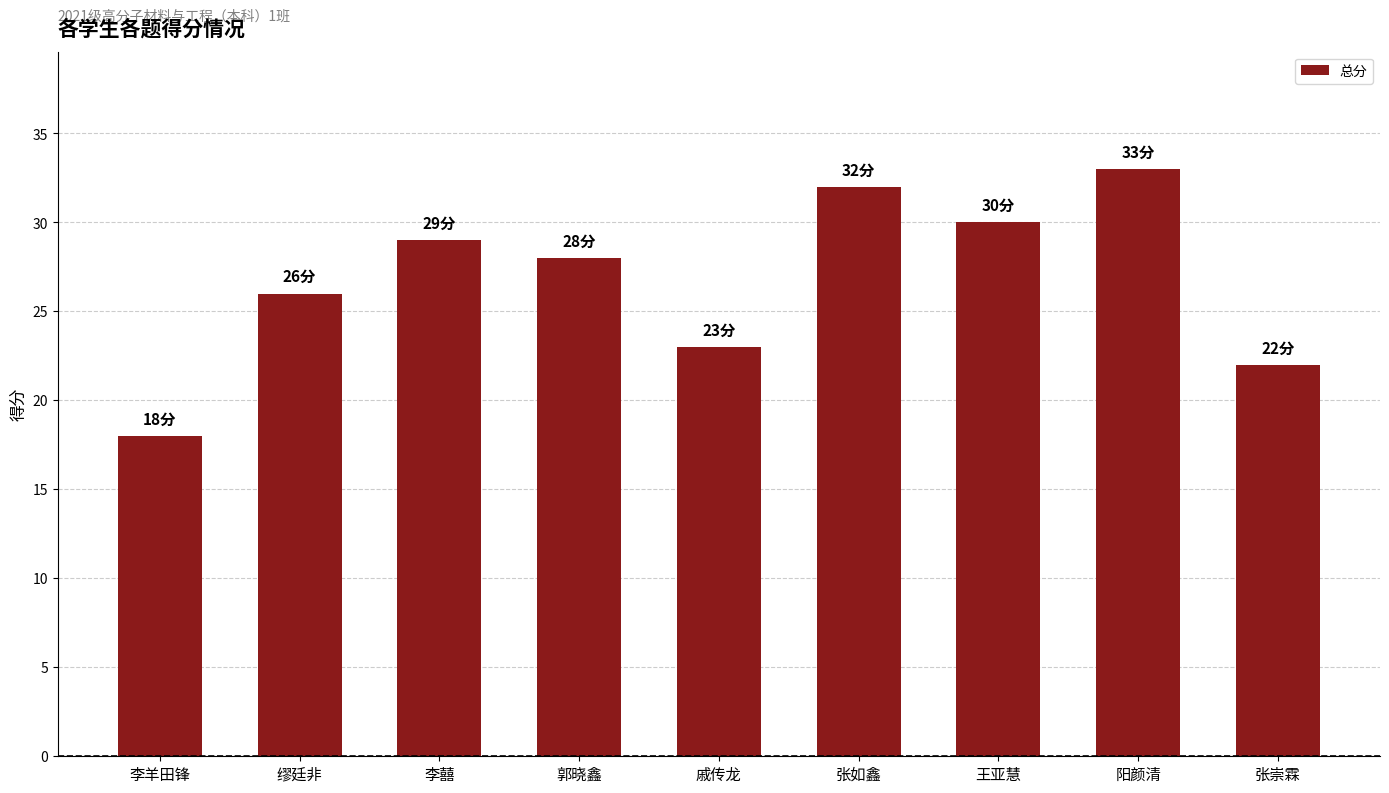

Reading left to right, extract all data points from this chart.

18	26	29	28	23	32	30	33	22